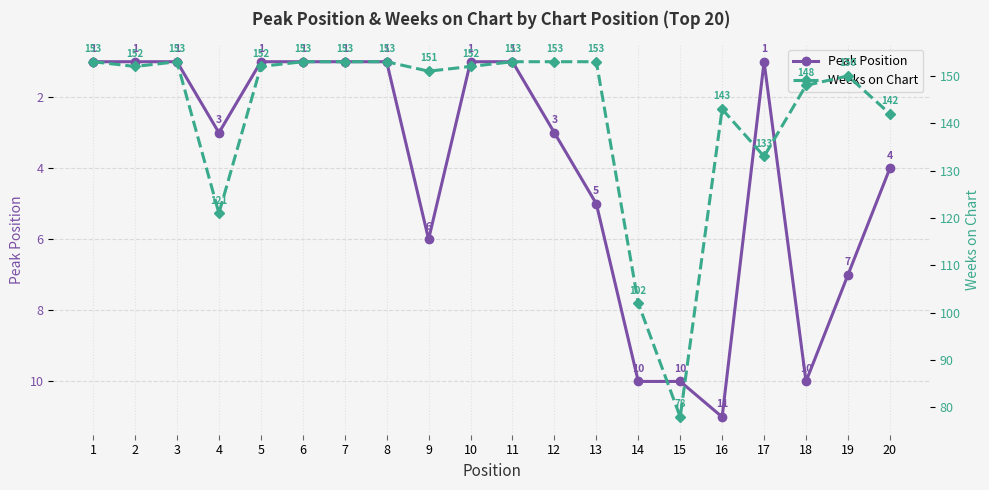

Does the chart have visible grid lines?

Yes